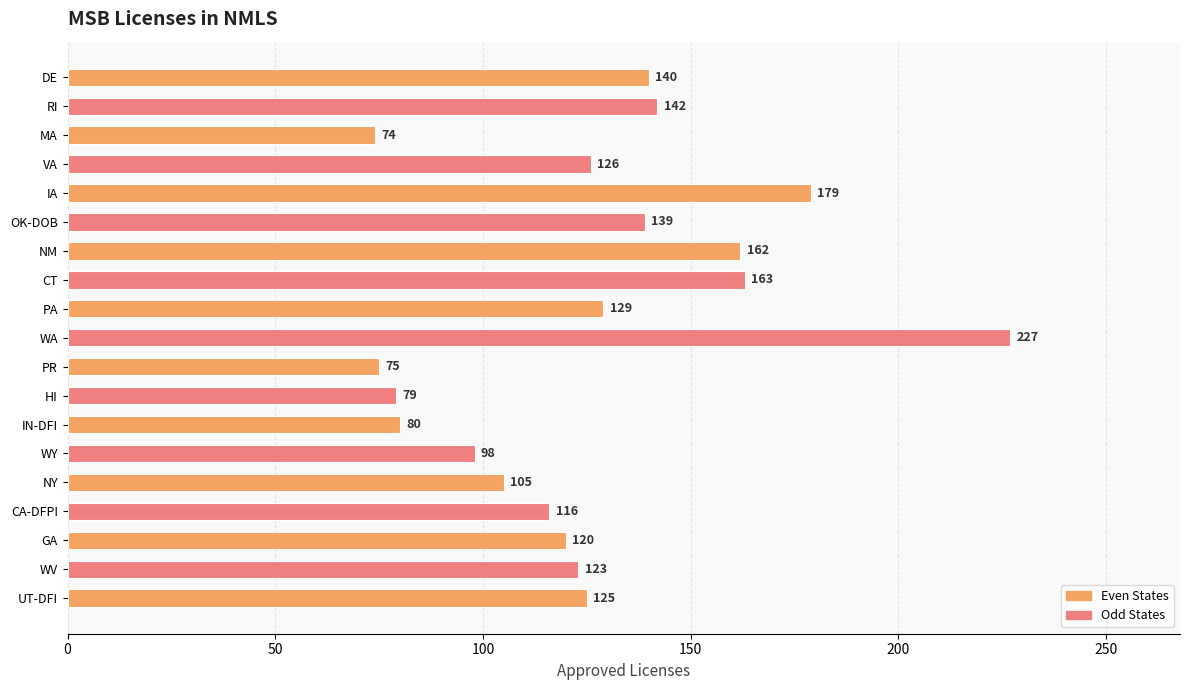

What is the label of the 12th bar from the bottom?

CT